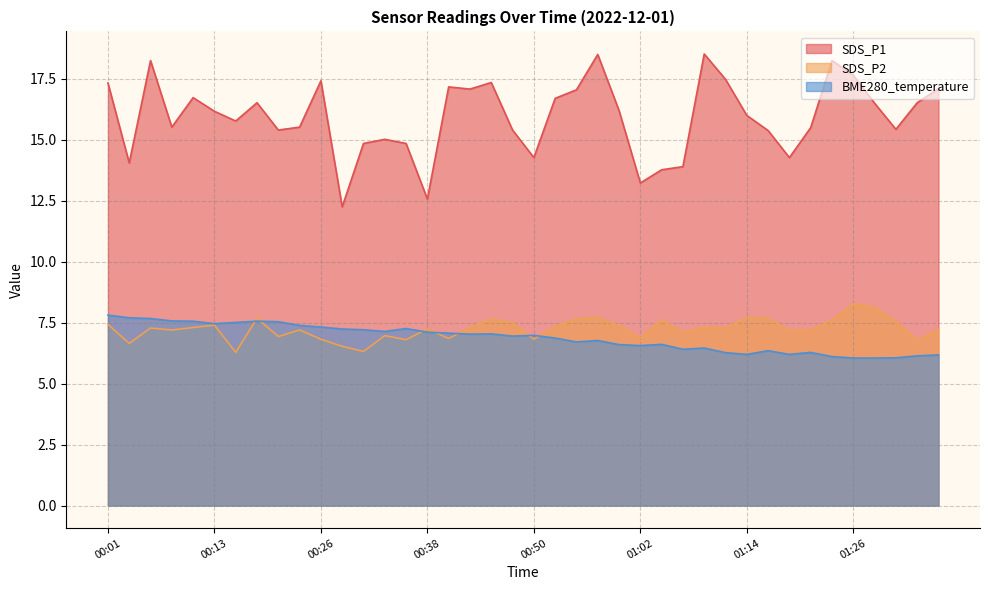

At which label is SDS_P2 closest to 7?

00:33